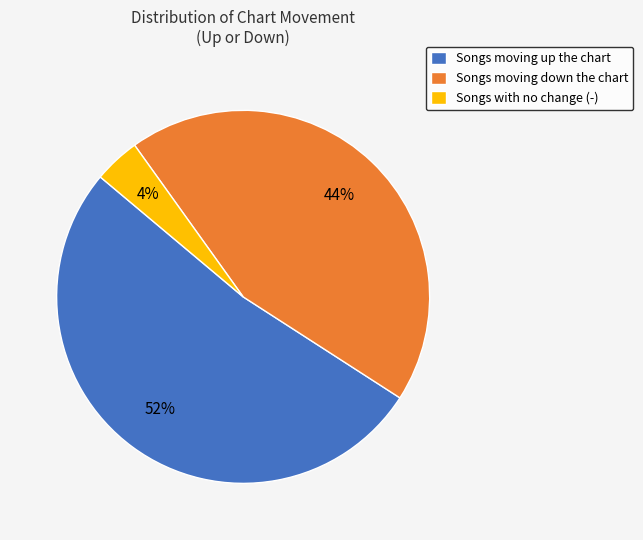

Between Songs moving up the chart and Songs with no change (-), which is larger?

Songs moving up the chart